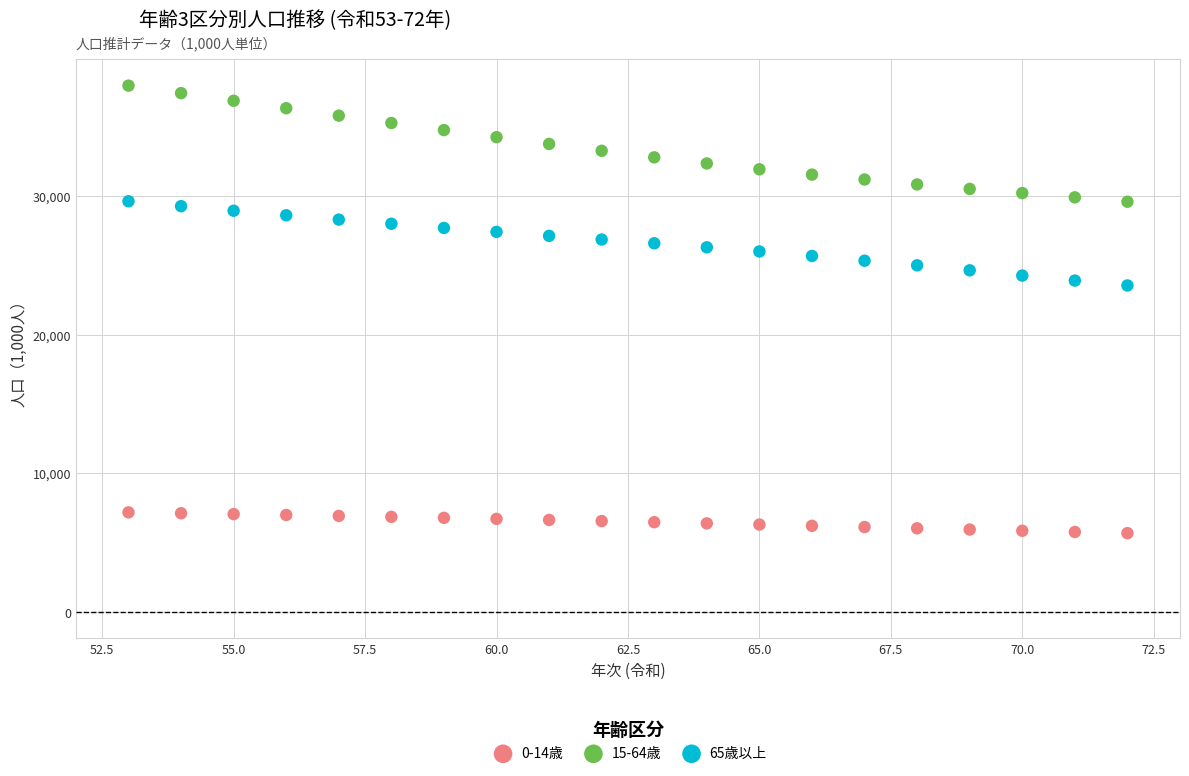

Which series has the widest spread of Y values?

15-64歳